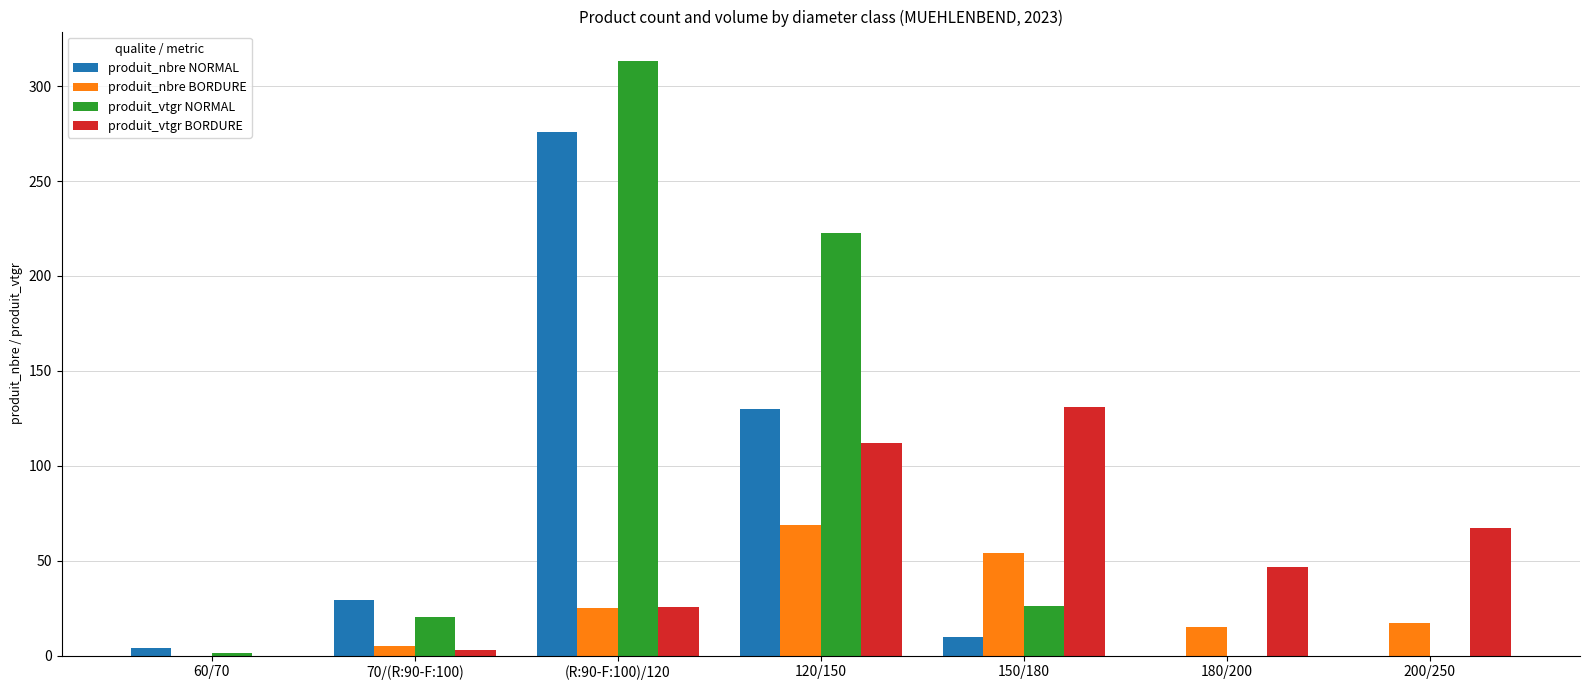

What is the difference between the produit_vtgr BORDURE values at 70/(R:90-F:100) and (R:90-F:100)/120?

22.8